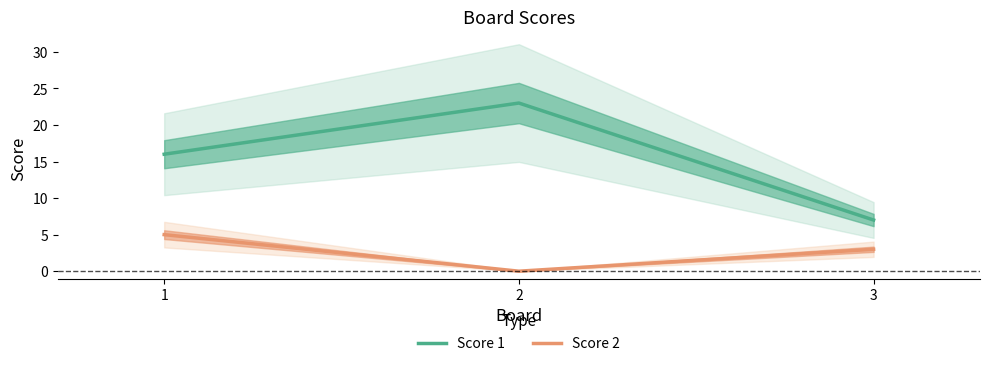

At which label does Score 1 first exceed 16?

2